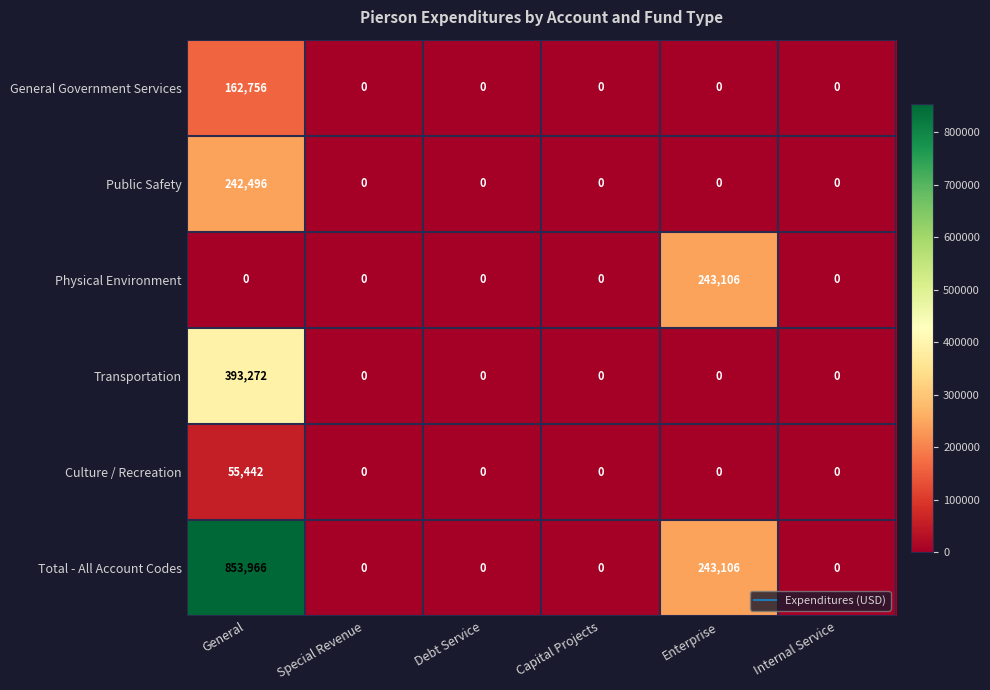

At which category does the chart reach its peak across all series?

General